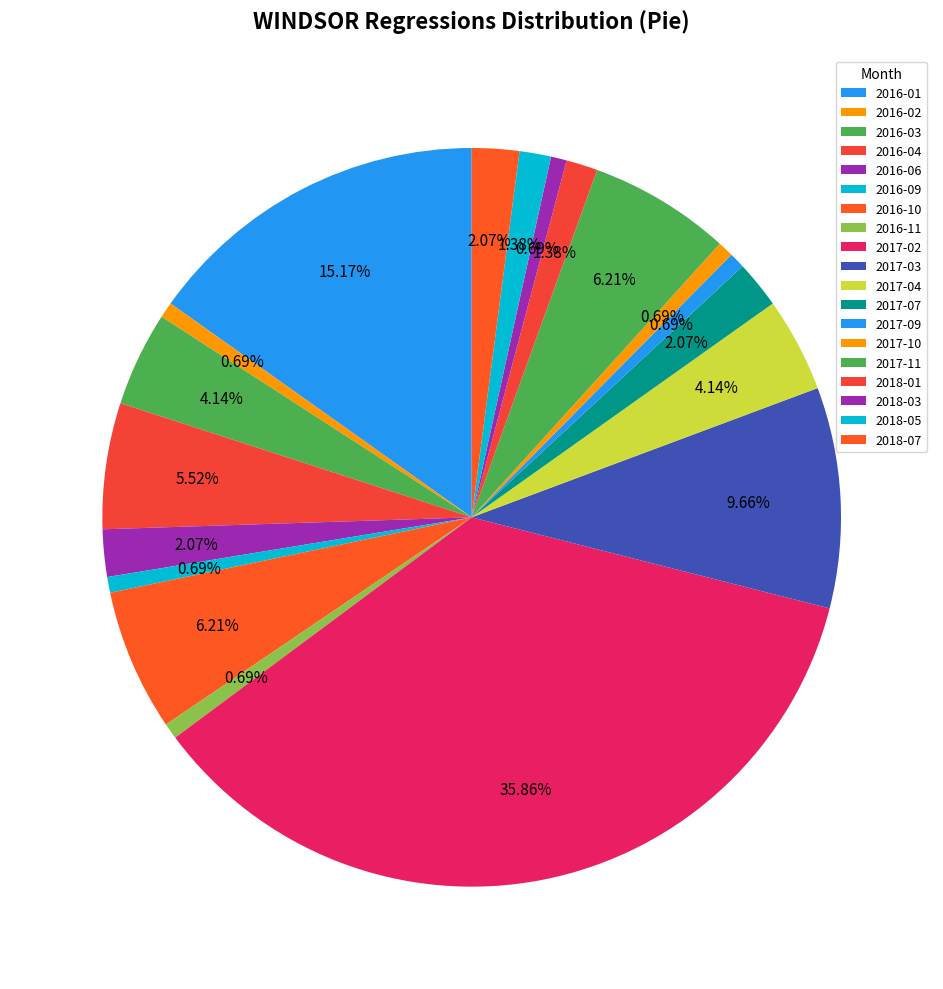

Does 2017-09 represent more than half of the total?

No